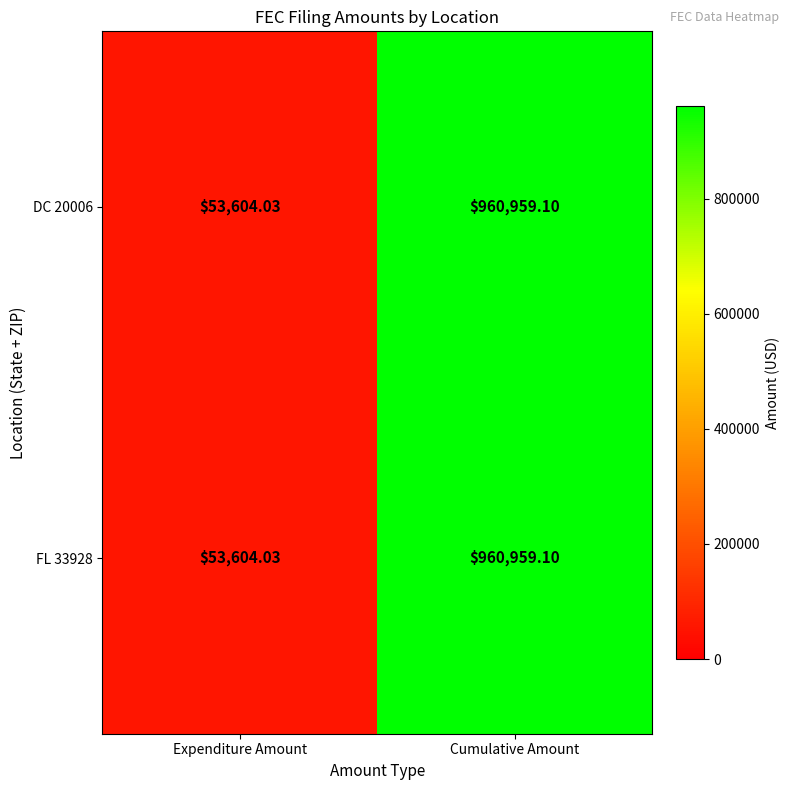

Rank the categories by DC 20006 value from highest to lowest.

Cumulative Amount, Expenditure Amount